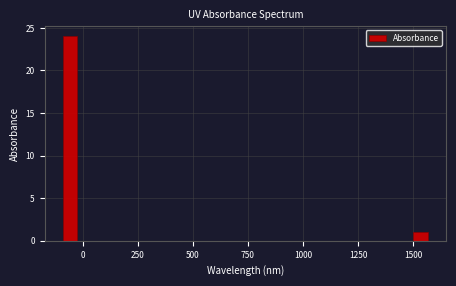

Read against the x-axis, roughly where is the centre of the tallest bar?

-50